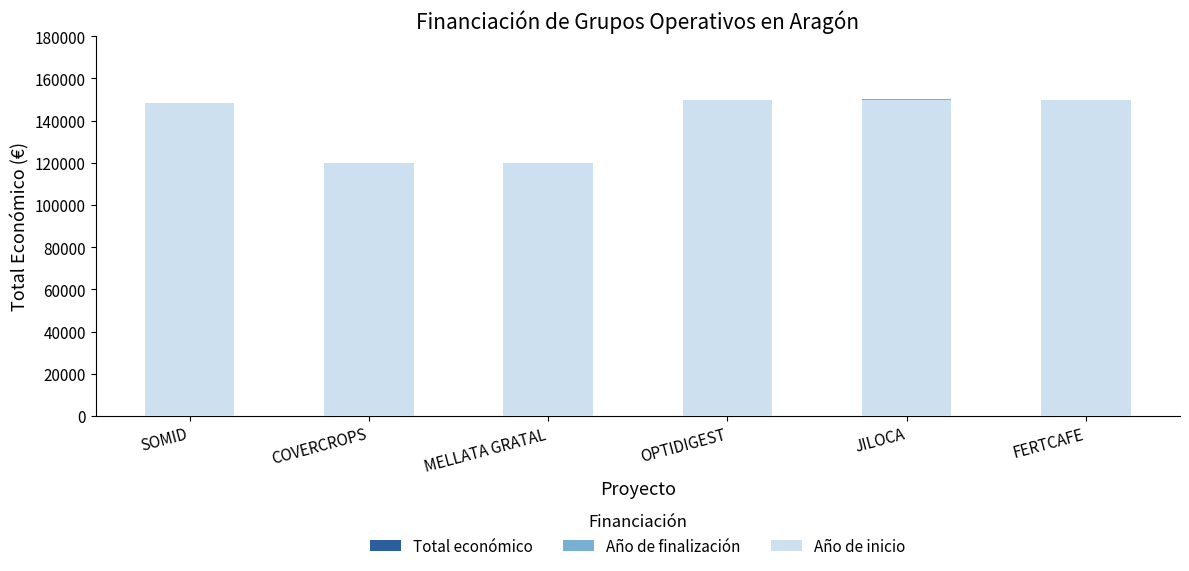

How many series are shown in this chart?

3